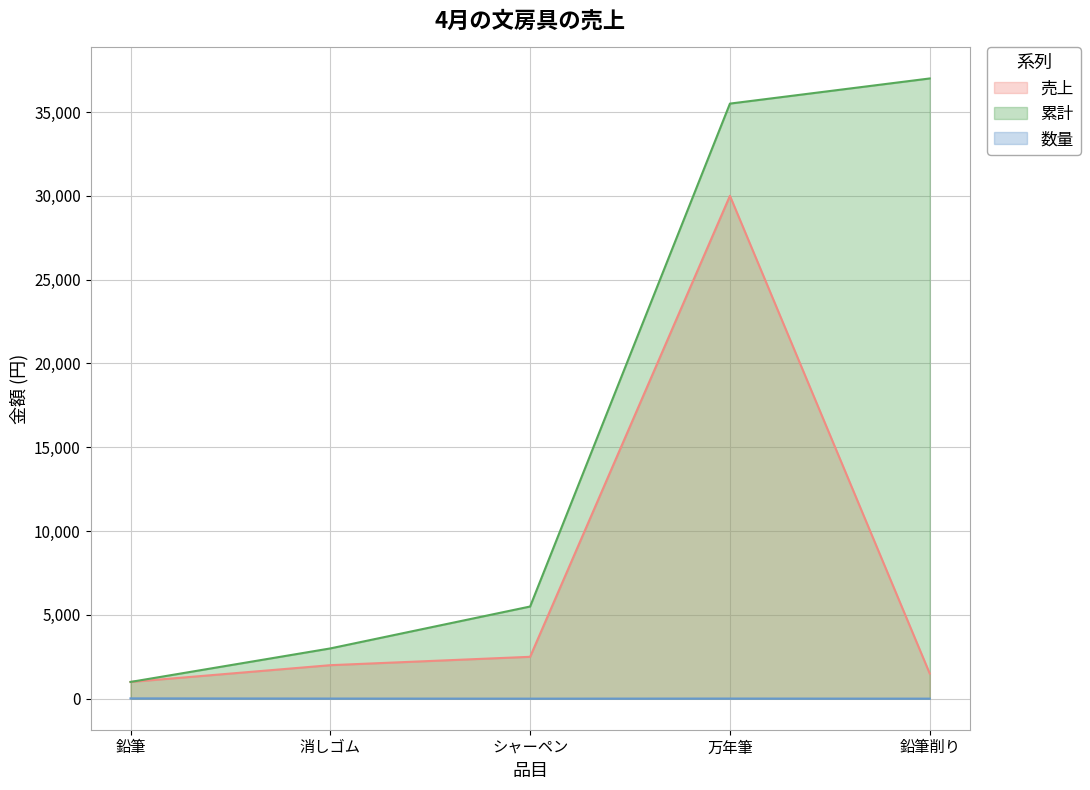

At 鉛筆削り, list the series in order from smallest to largest.

数量, 売上, 累計